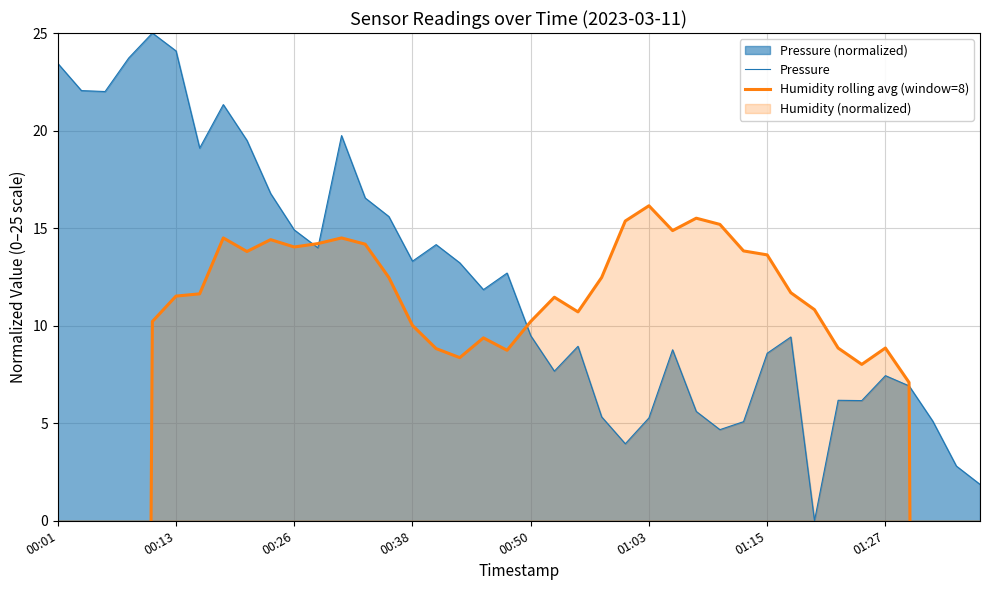

In Humidity rolling avg (window=8), how many points are higher than both neighbors (excluding endpoints)?

8